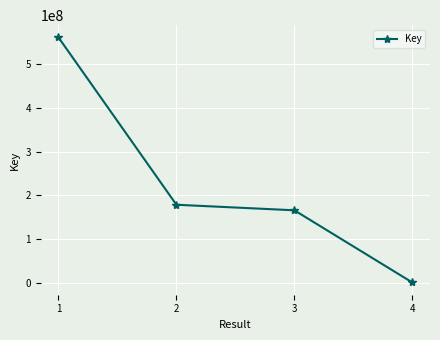

The value at 1 is 272285550. True or false?

False